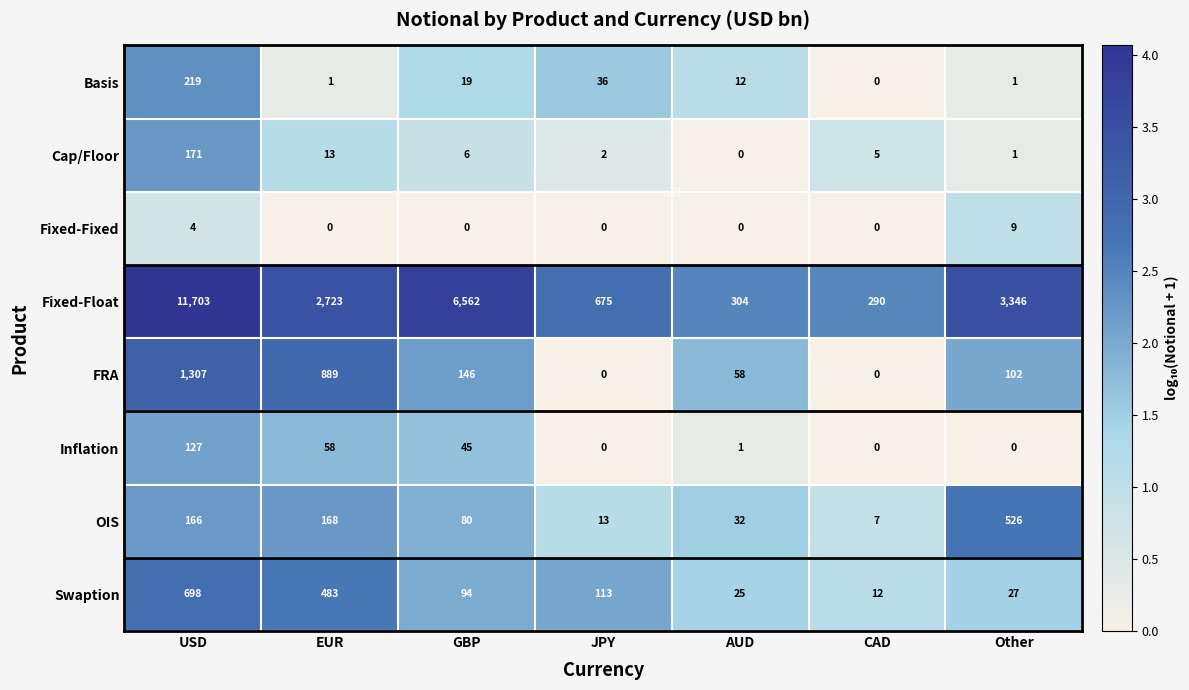

At USD, list the series in order from smallest to largest.

Fixed-Fixed, Inflation, OIS, Cap/Floor, Basis, Swaption, FRA, Fixed-Float